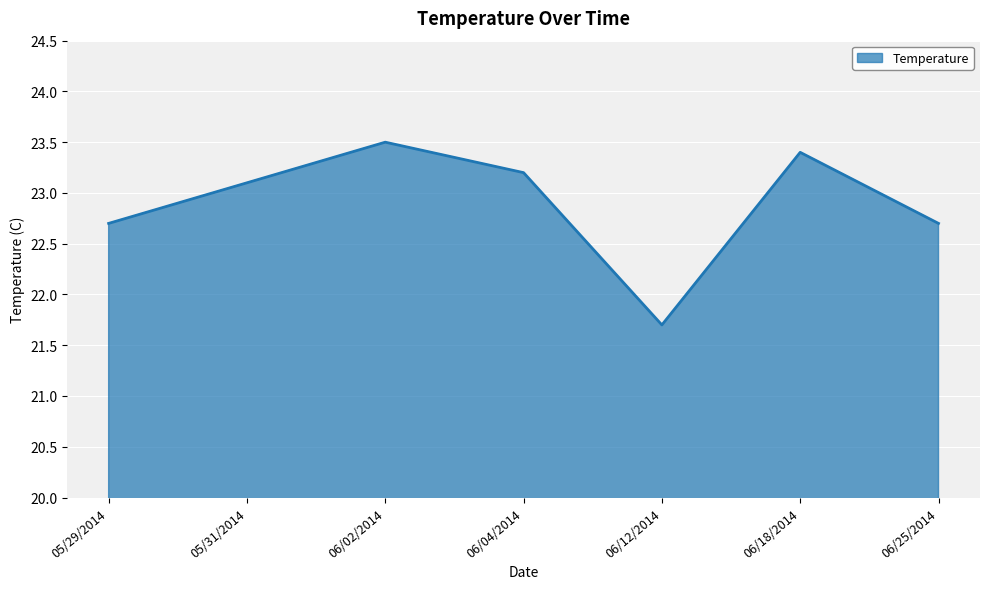

Reading right to left, what are all the values shown in this chart?

06/25/2014=22.7	06/18/2014=23.4	06/12/2014=21.7	06/04/2014=23.2	06/02/2014=23.5	05/31/2014=23.1	05/29/2014=22.7